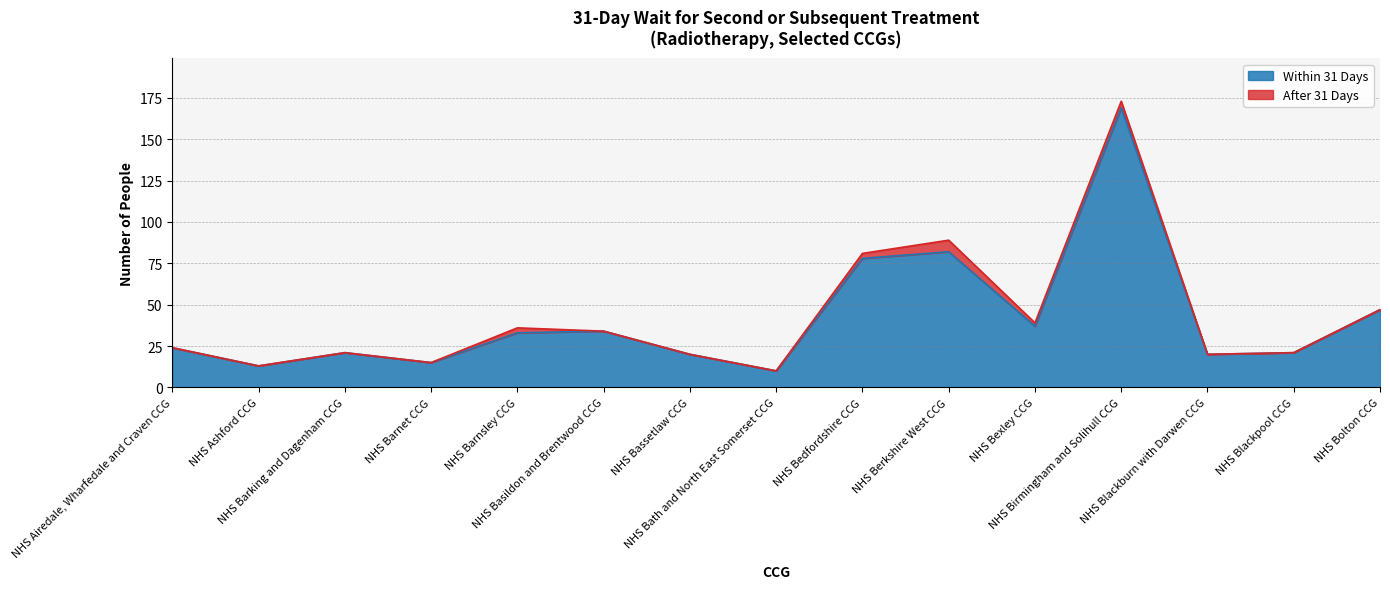

The value at NHS Basildon and Brentwood CCG is 34. True or false?

True